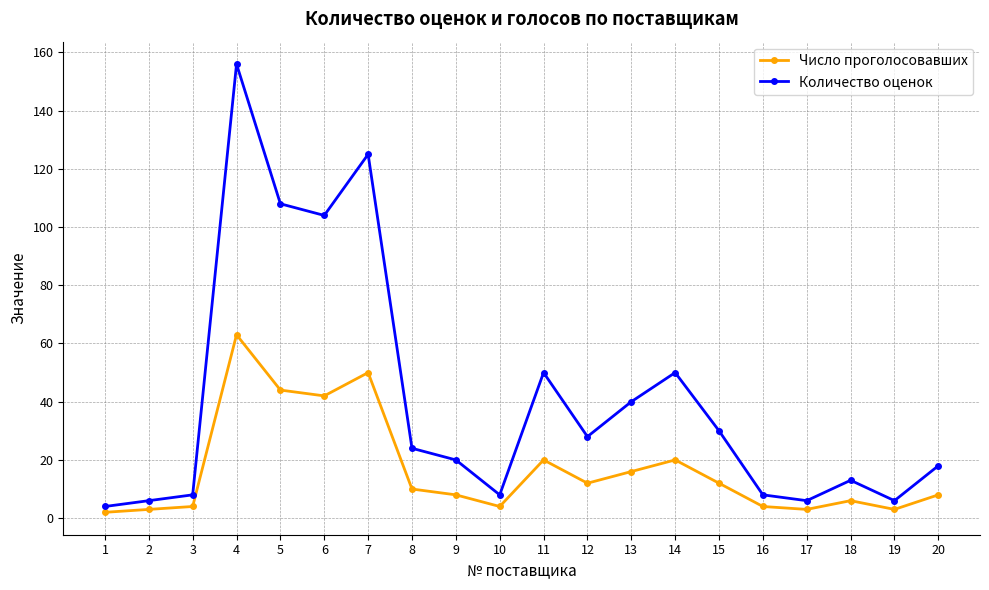

How many lines are shown in the chart?

2